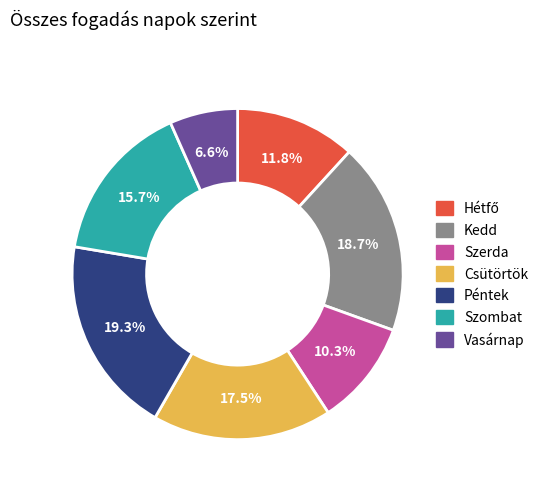

Which slice is the smallest?

Vasárnap